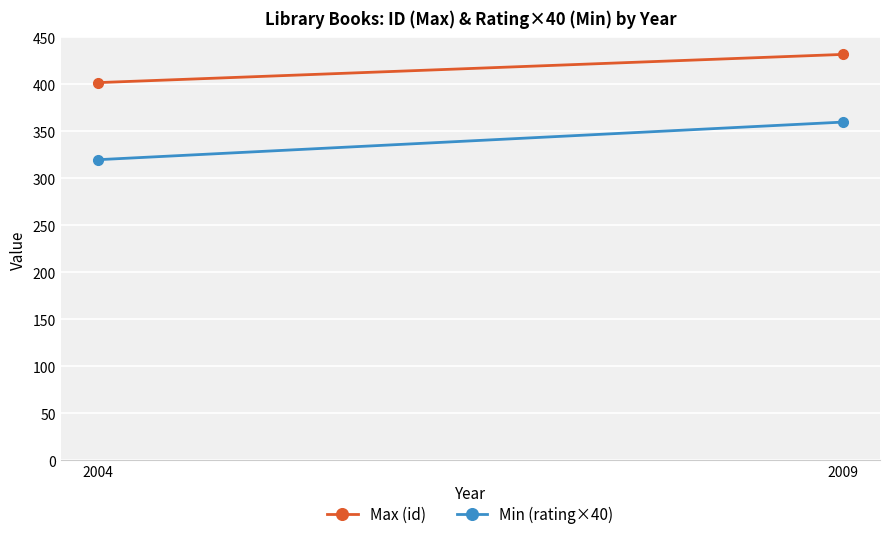

Count the Min (rating×40) values in the range 320 to 360.

2